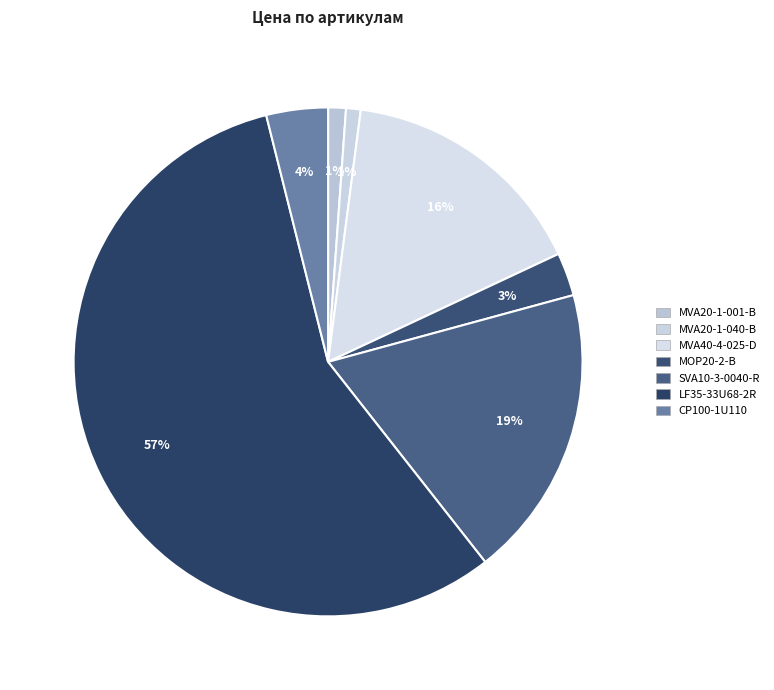

Does MVA40-4-025-D represent more than half of the total?

No